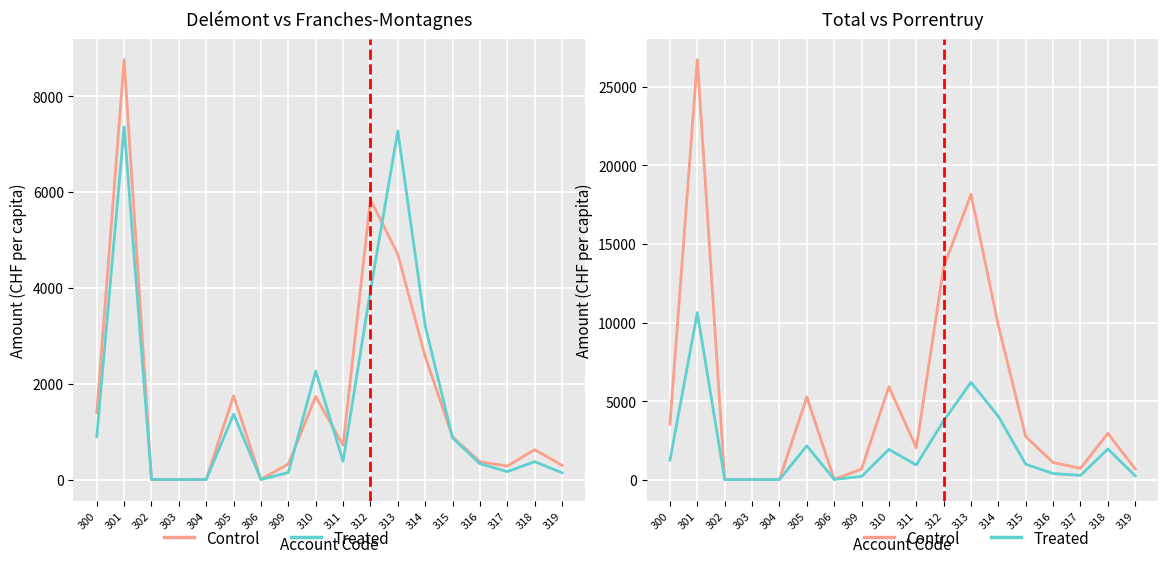

True or false: Control has a value of 1085.8 at 316.

True